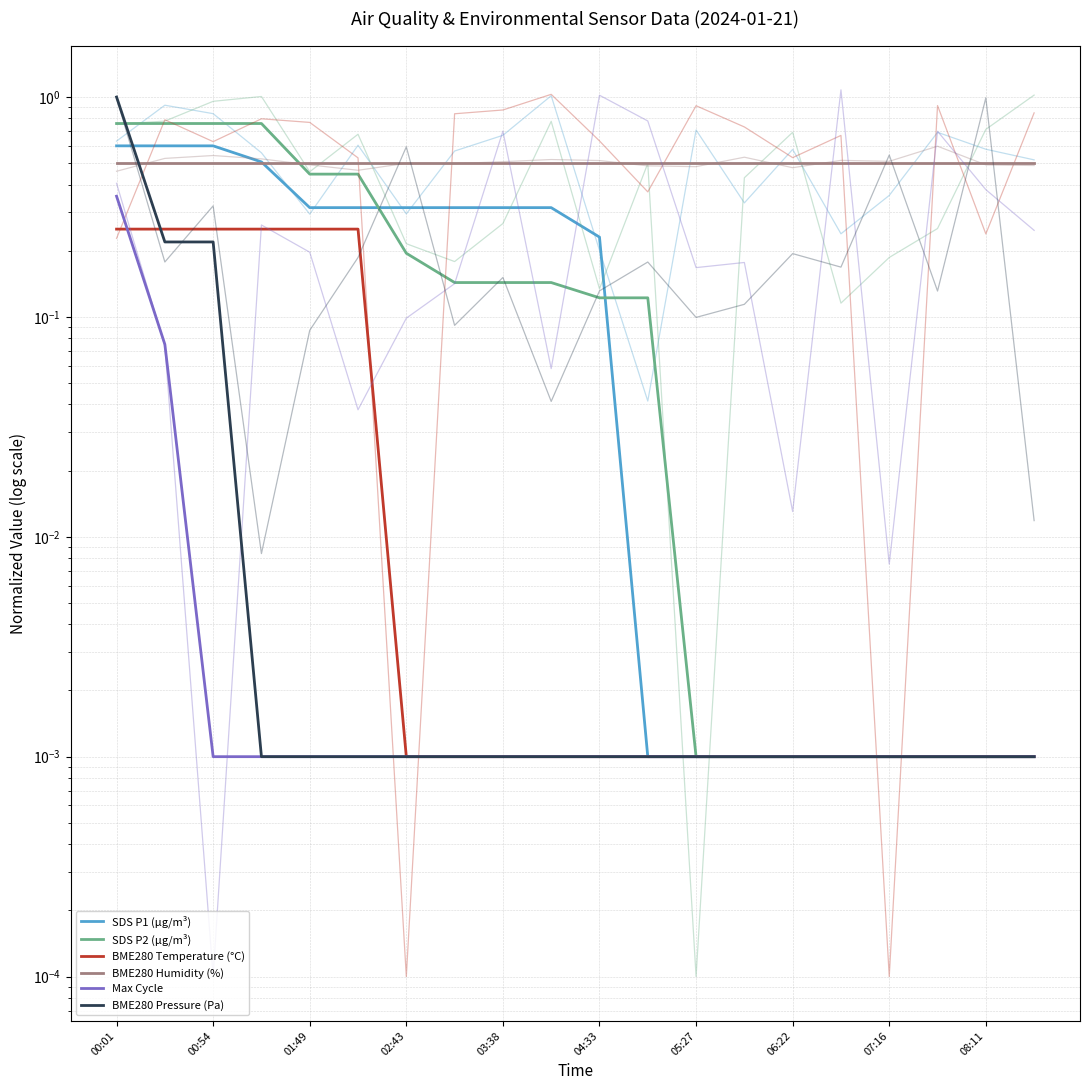

Which series has the largest total across all categories?

BME280 Humidity (%)